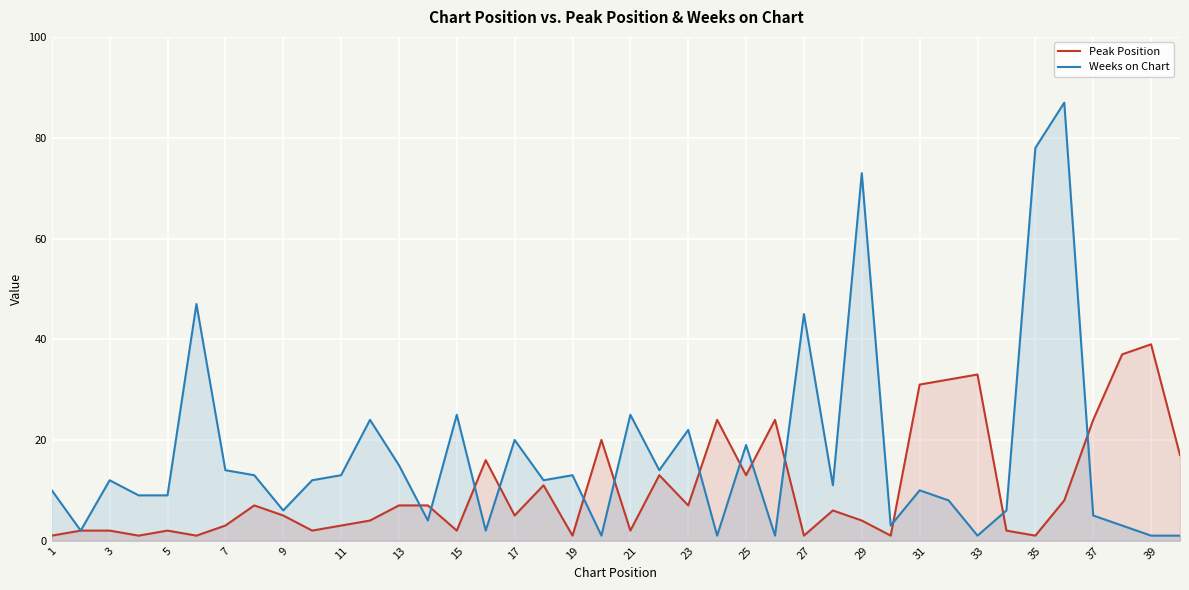

What is the value of the Peak Position point at the 35th from the left?

1